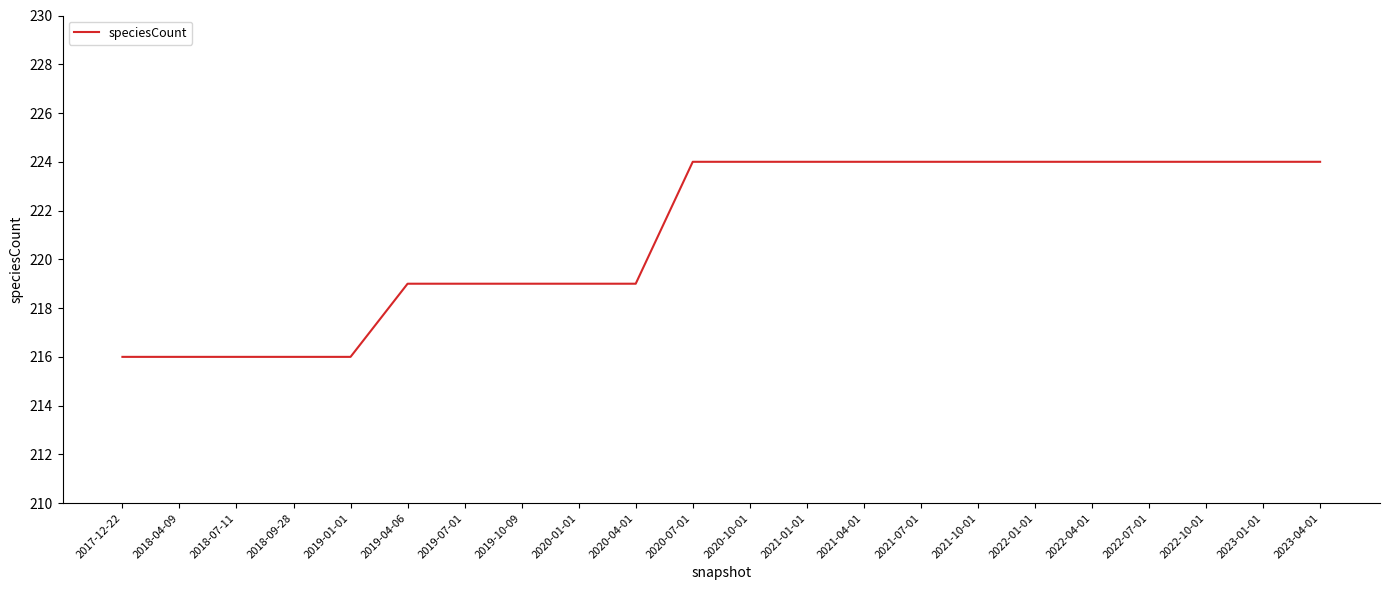

What position from the right is 2020-07-01?

12